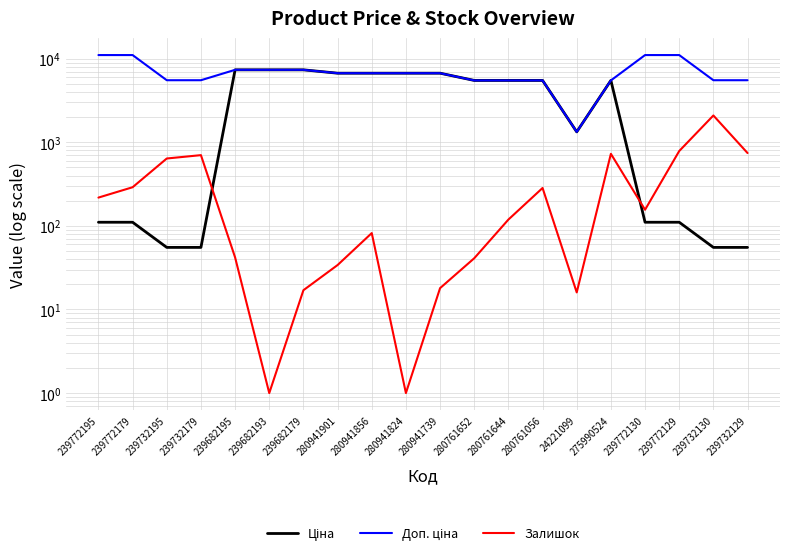

Is the value of Доп. ціна at 239772179 greater than the value of Ціна at 275990524?

Yes